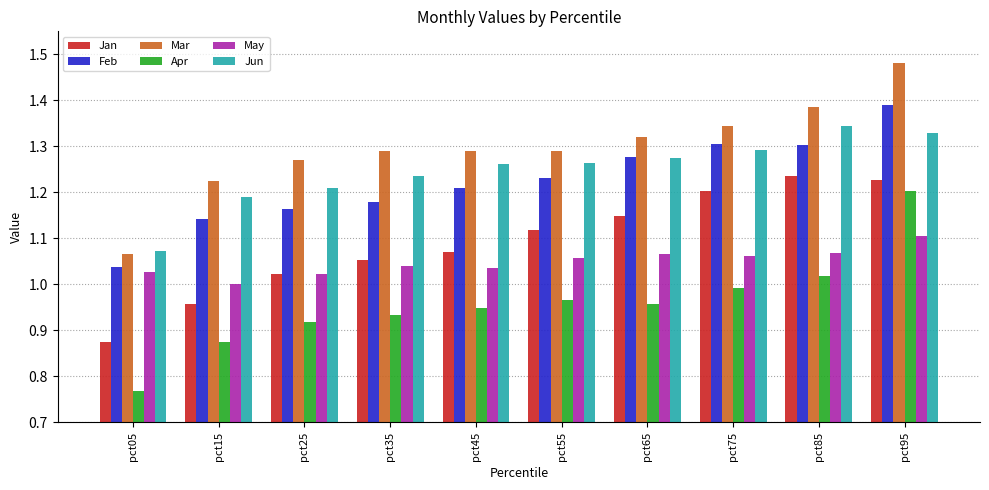

What is the sum of all Jun values?

12.5